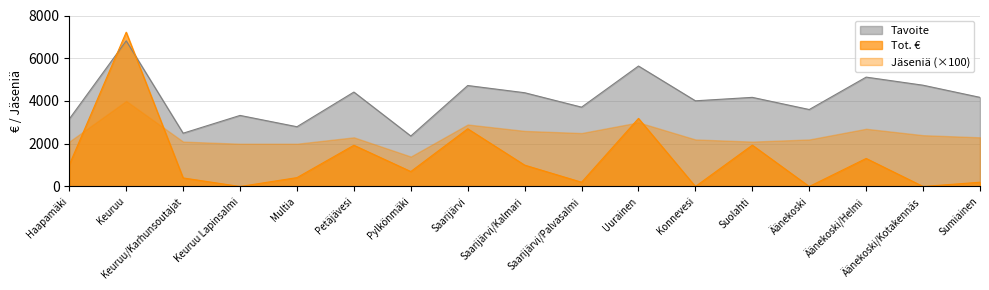

At how many categories does at least one series exceed 3886?

10